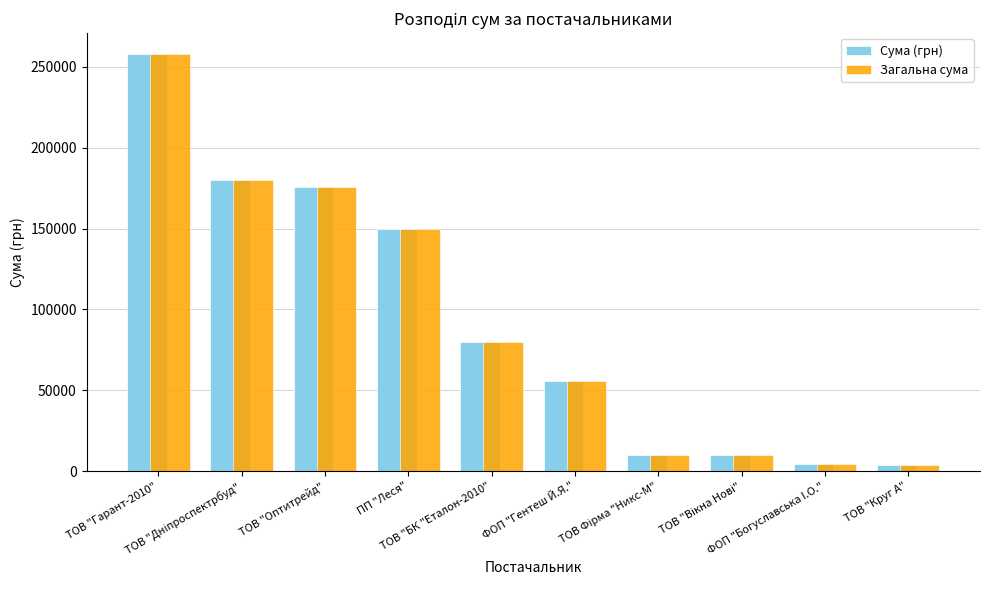

What is the approximate value of Сума (грн) at ФОП "Гентеш Й.Я."?

55817.0